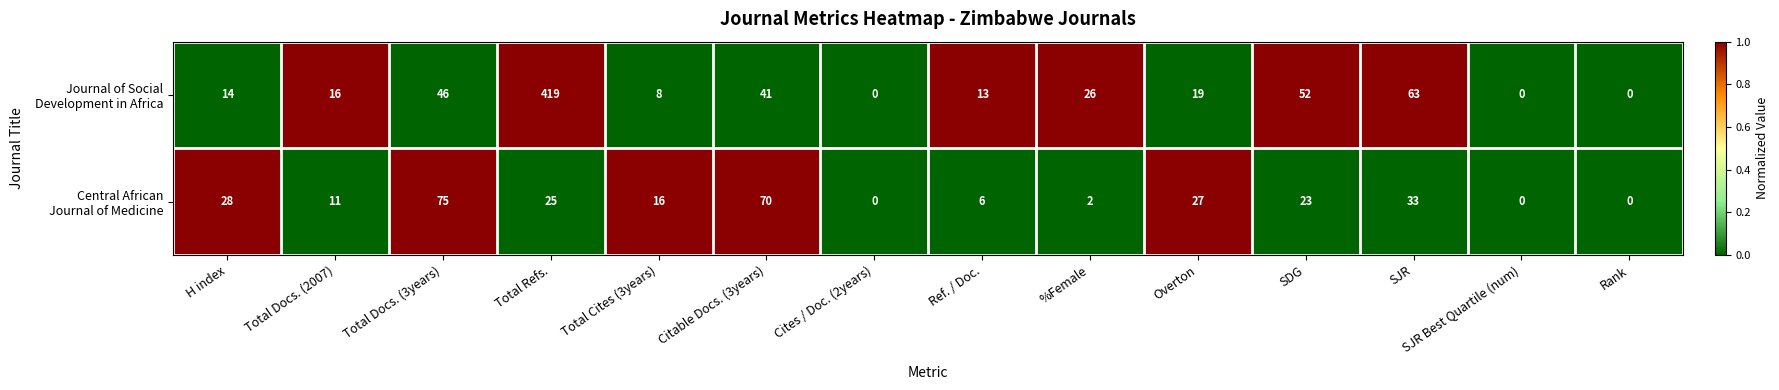

What is the total value across all series at Total Docs. (3years)?

121